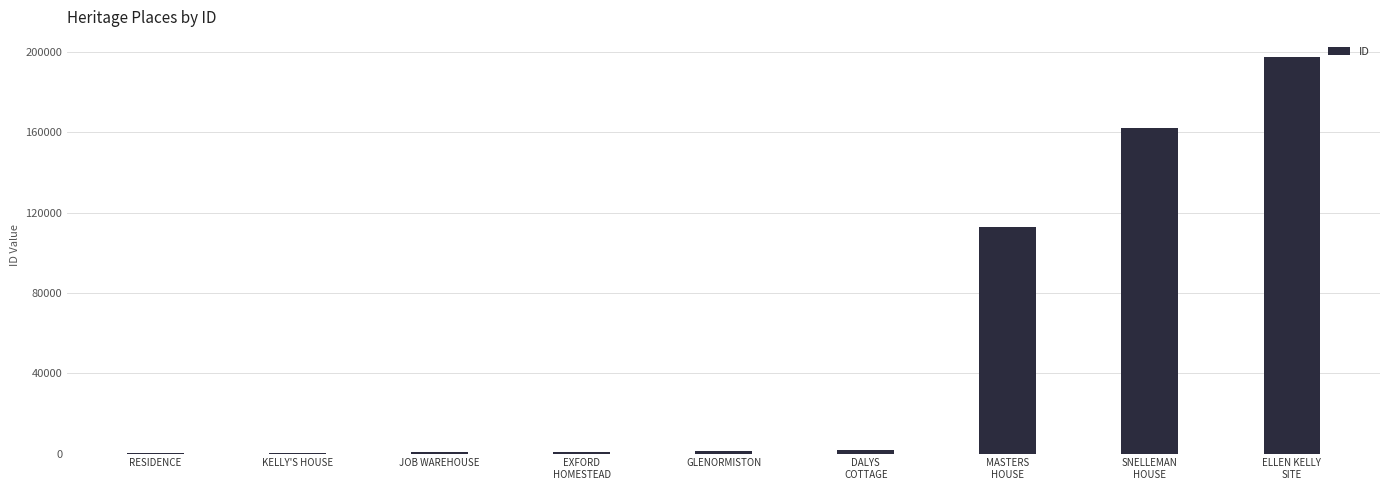

What is the maximum value shown in the chart?

197646